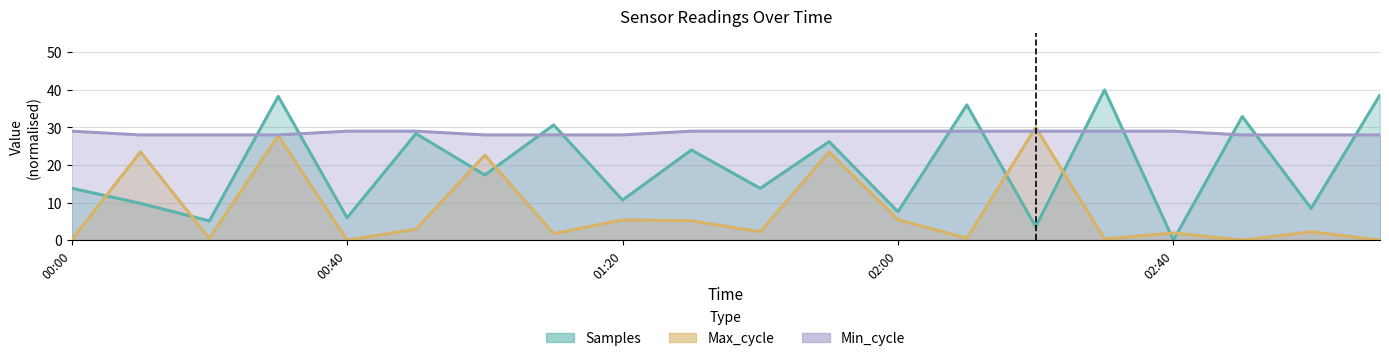

What is the difference between the Min_cycle values at 02:10 and 00:30?

1.0